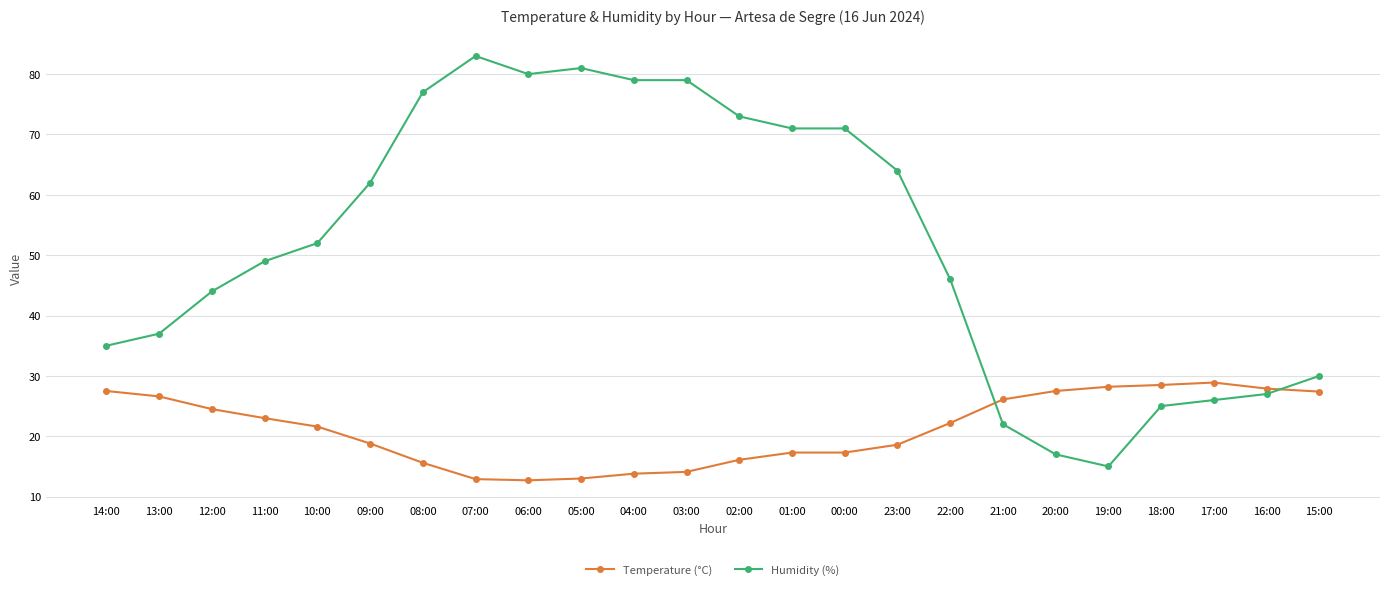

The value of Humidity (%) at 20:00 is 17.0. True or false?

True